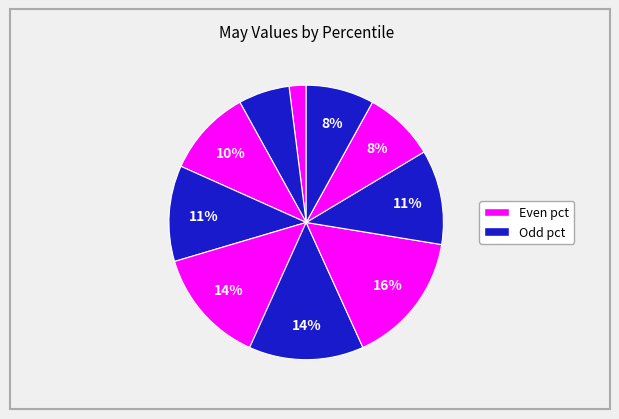

Count the number of slices in the pie.

10